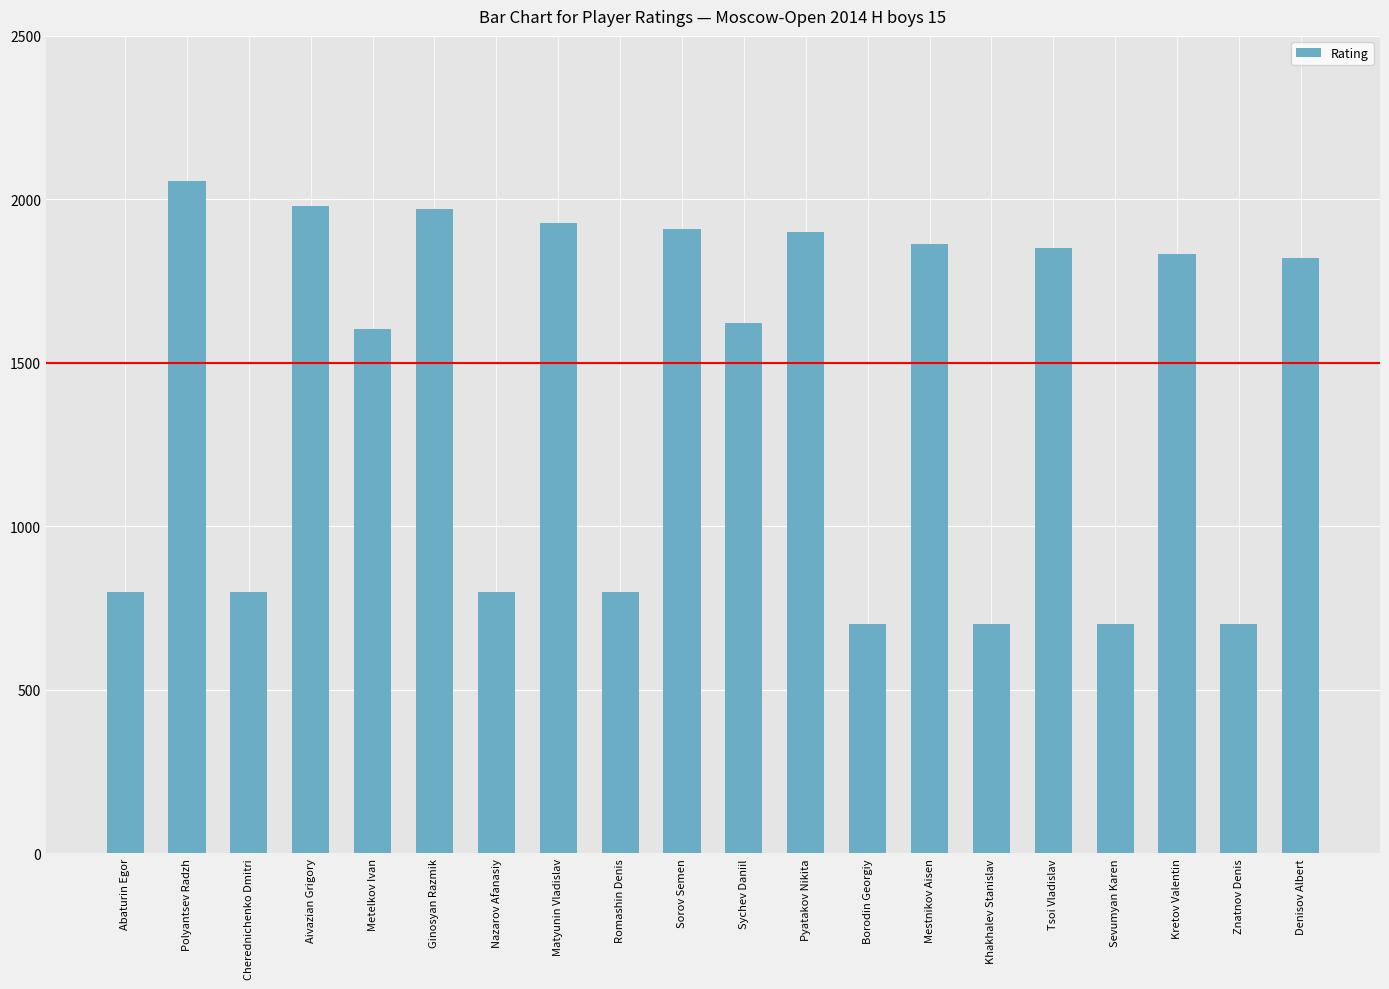

What is the change in value from Borodin Georgiy to Denisov Albert?

+1121